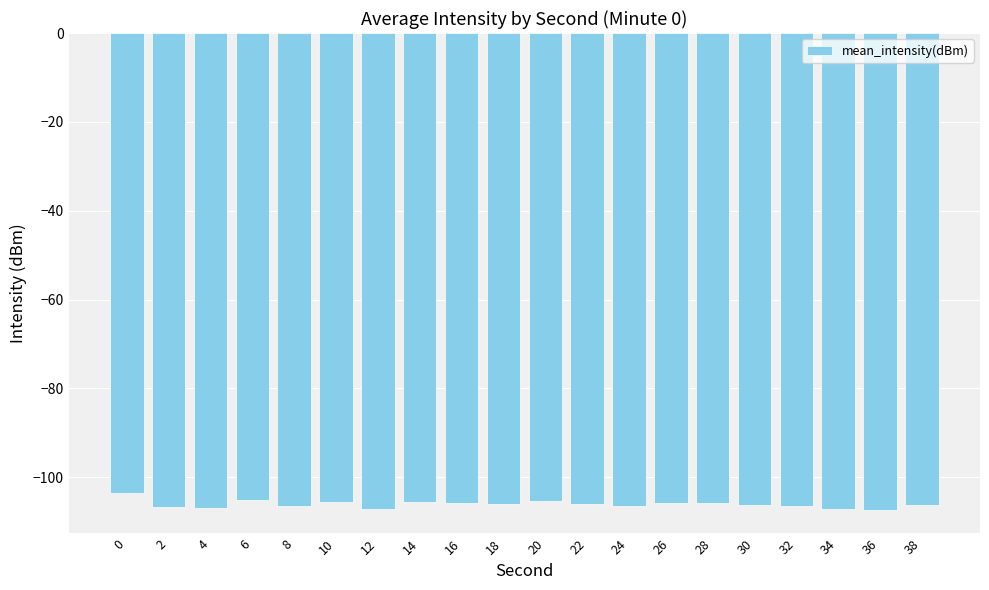

The value at 14 is -105.6. True or false?

True